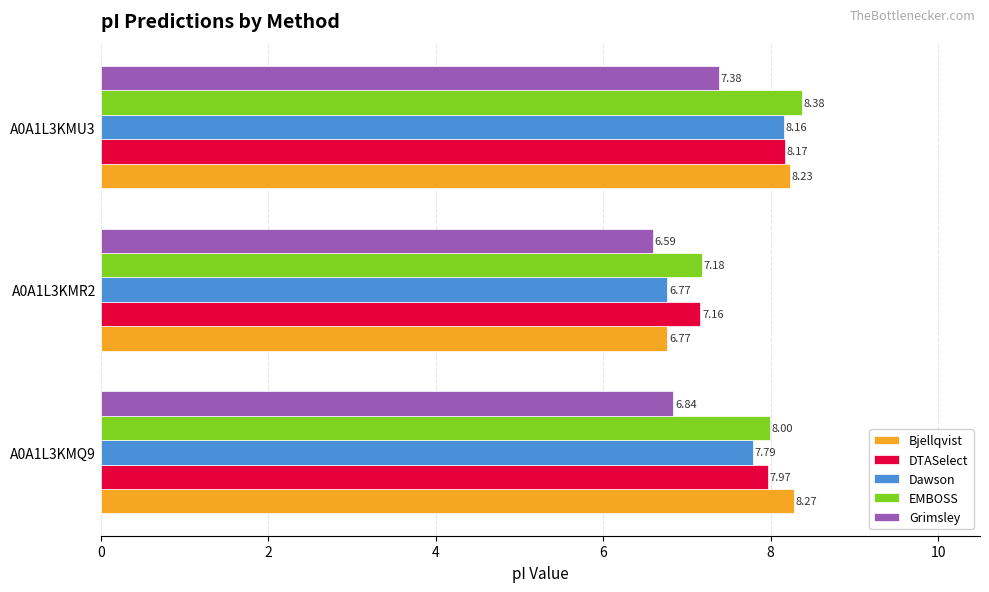

At which category is the sum across all series the highest?

A0A1L3KMU3